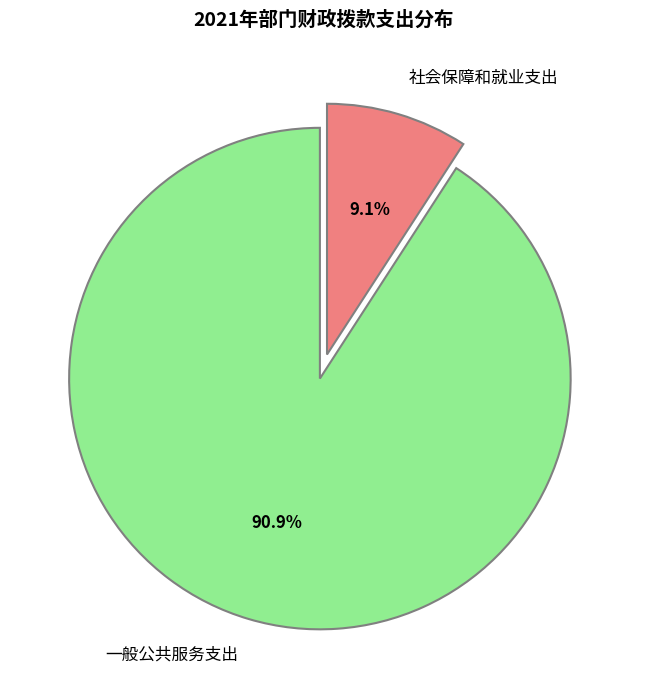

Do 社会保障和就业支出 and 一般公共服务支出 together represent more than half of the pie?

Yes